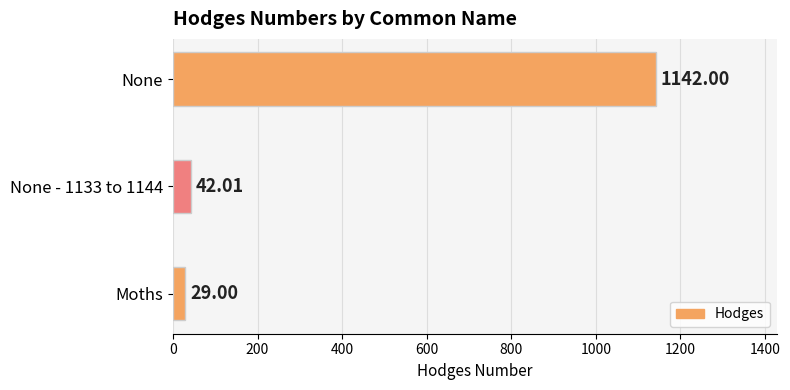

At which label is the value closest to 585?

None - 1133 to 1144